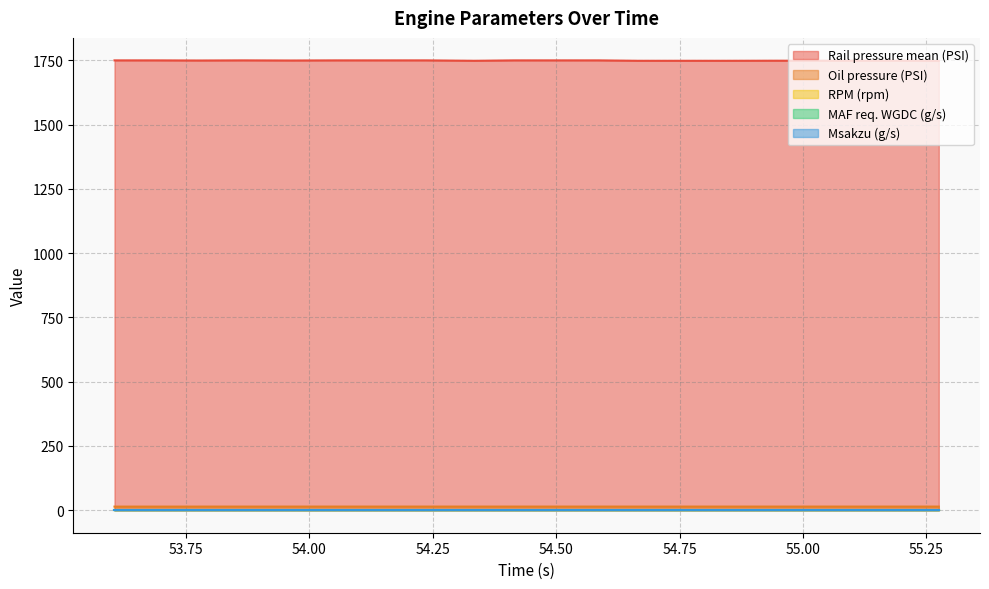

True or false: Msakzu (g/s) and MAF req. WGDC (g/s) cross at least once.

False